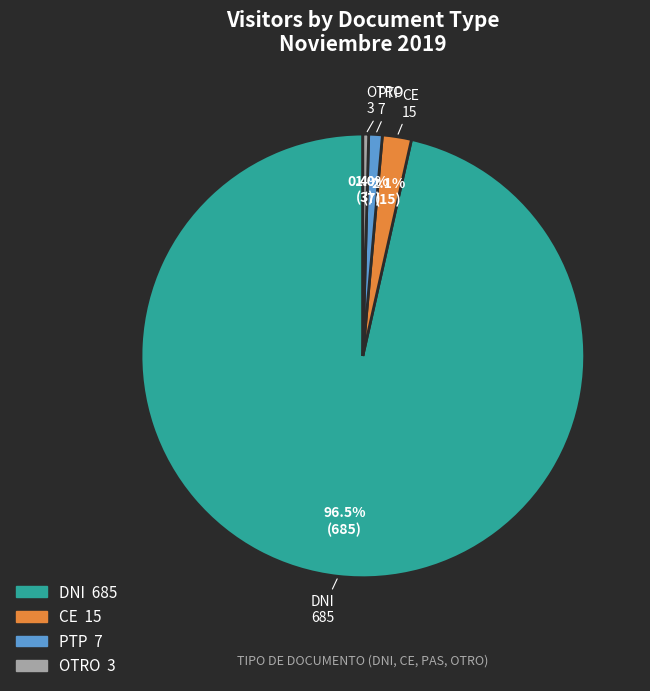

True or false: PTP accounts for 1% of the total.

True